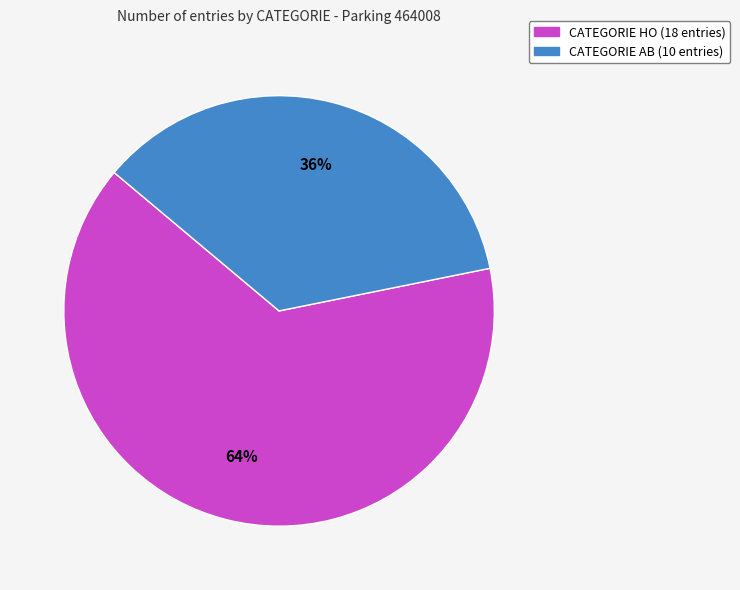

Is there any slice that represents more than half of the pie?

Yes